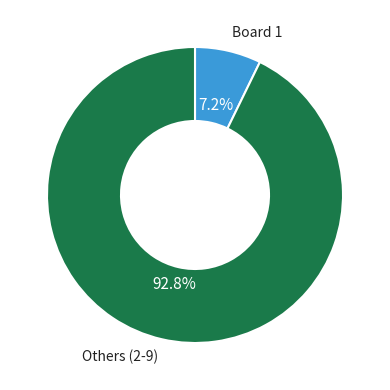

What percentage is NOT represented by Board 1?

92.8%